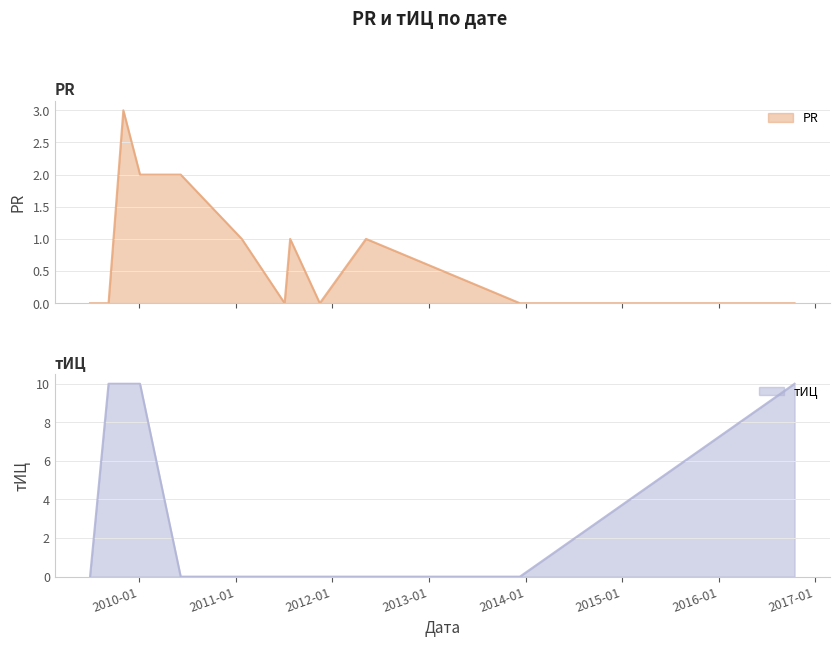

True or false: тИЦ has more than 1 interior local peaks.

False